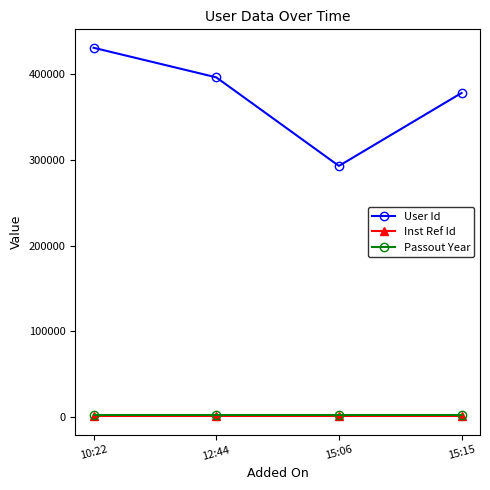

True or false: Inst Ref Id and Passout Year cross at least once.

False